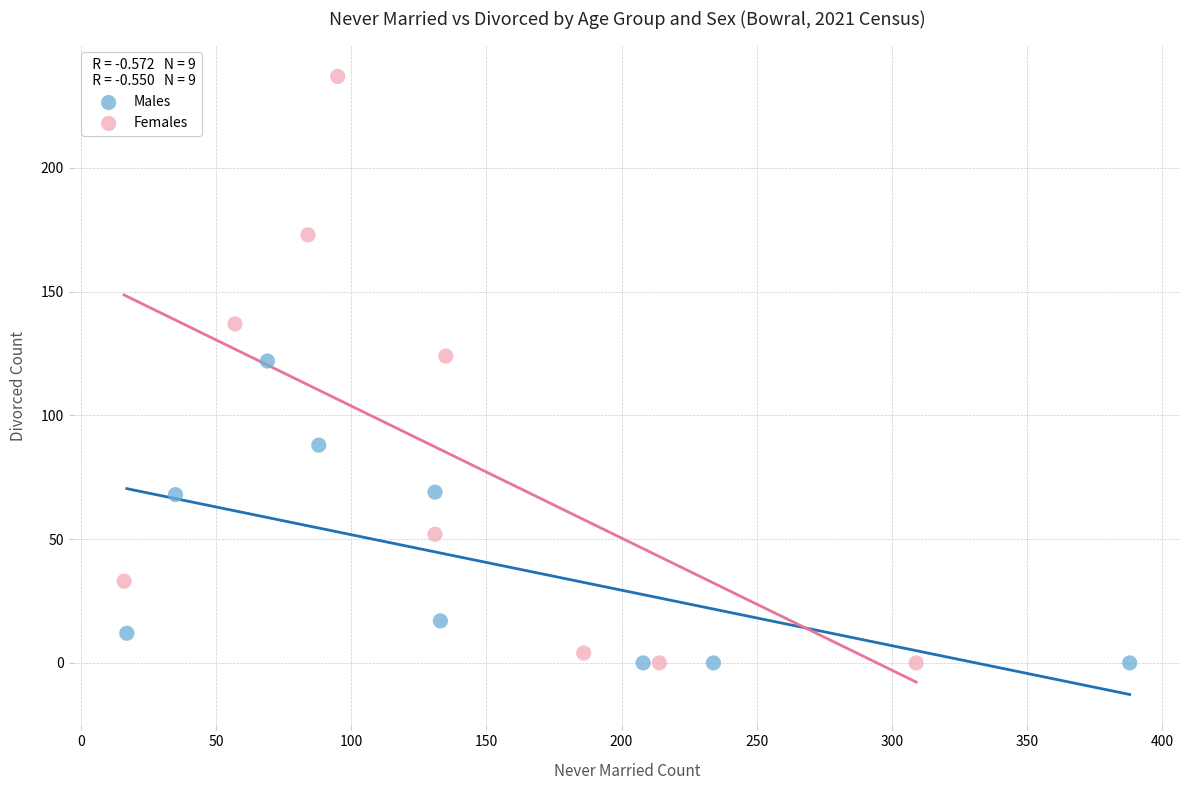

Which series has the largest Y range (max minus min)?

Females